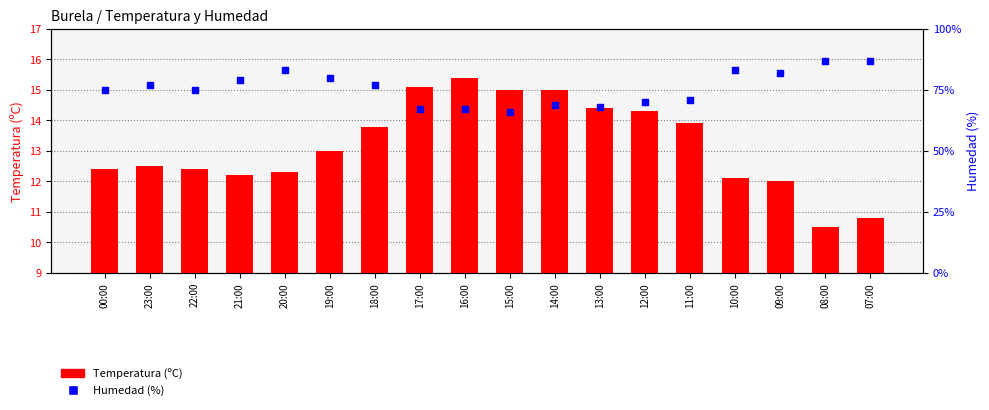

What are all the series names shown in the legend?

Temperatura (ºC), Humedad (%)